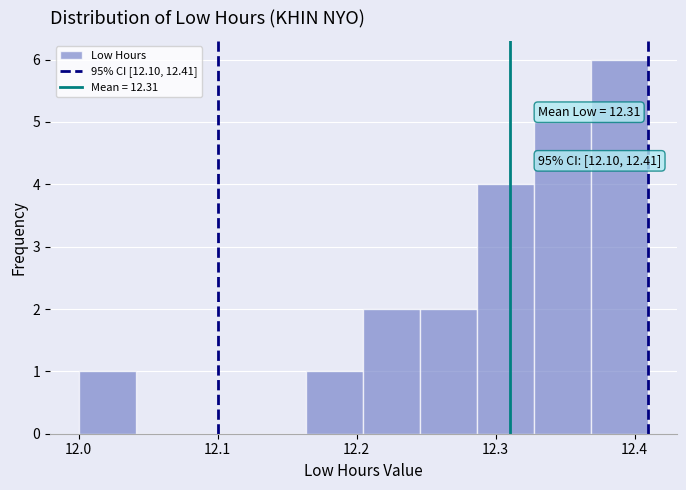

Over which range of the x-axis is the bar tallest?

12.369 to 12.410